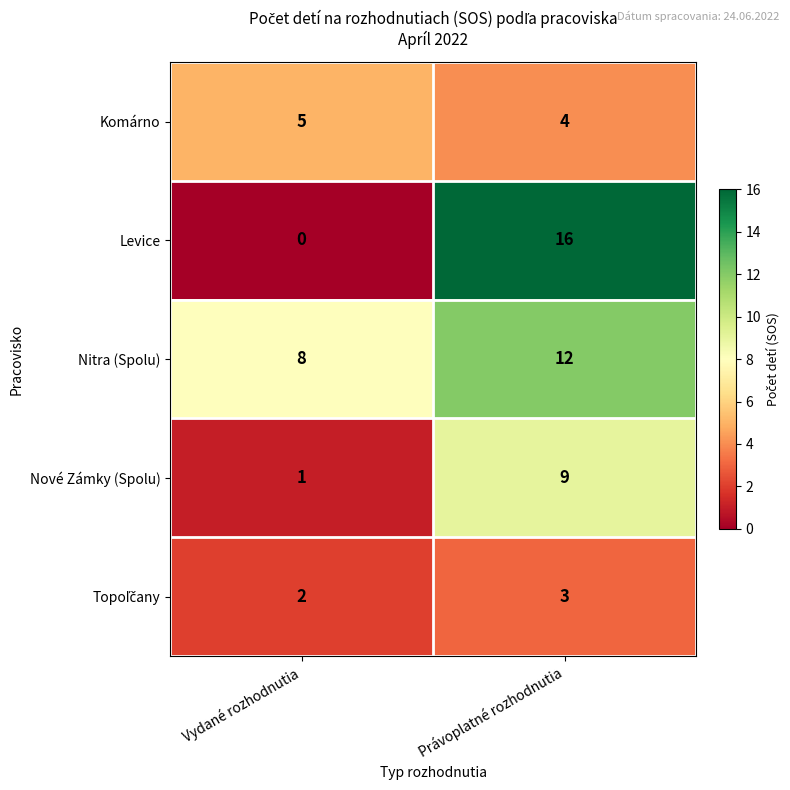

Between Vydané rozhodnutia and Právoplatné rozhodnutia, which series saw the biggest shift?

Levice